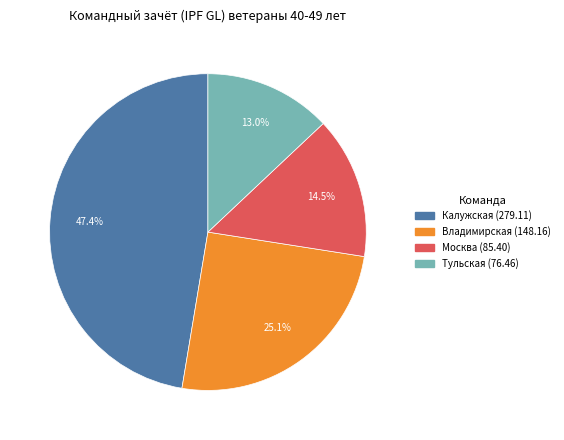

To the nearest percent, what is the difference between the Владимирская and Калужская slice percentages?

22%